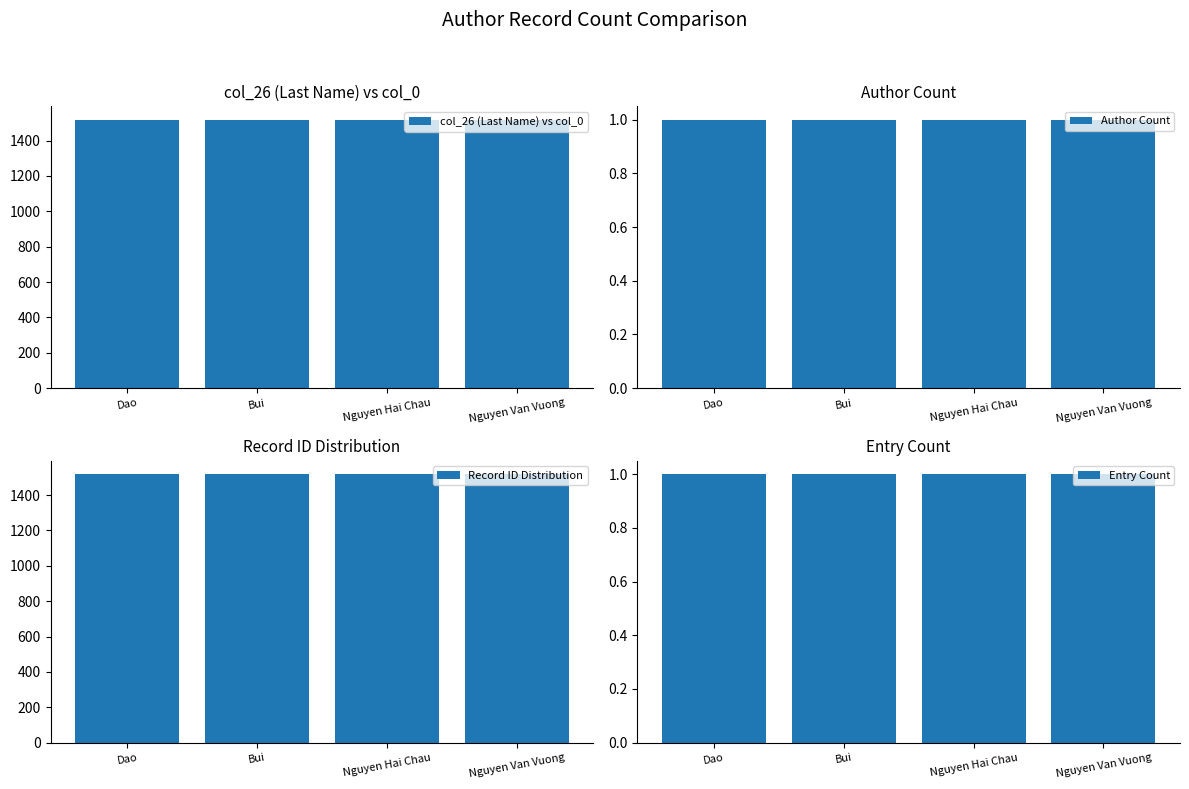

What is the label of the 2nd bar from the right?

Nguyen Hai Chau